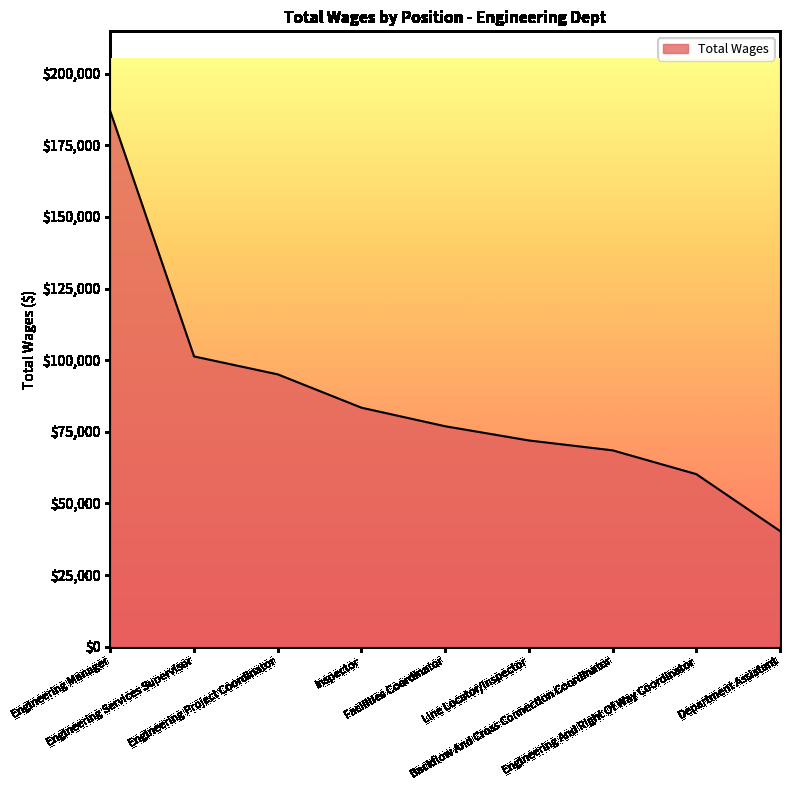

How many lines are shown in the chart?

1